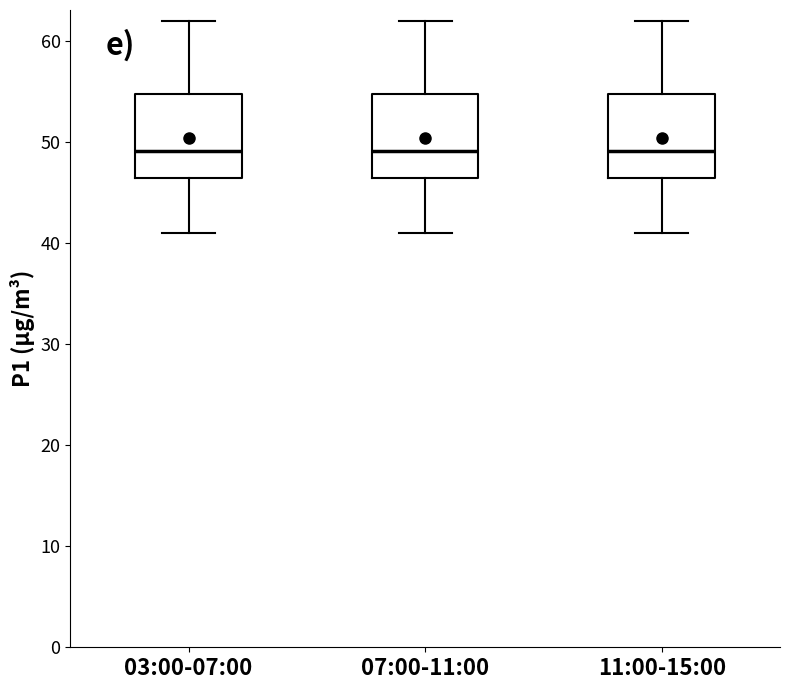

Reading left to right, transcribe this box plot: for each box, give where its median line is, the range the box spans, and where its two whiskers end, as read against the y-axis. The values are not printed on the chart, so give them approximately, as read against the axis.

03:00-07:00: median 49, box 46 to 55, whiskers 41 to 62
07:00-11:00: median 49, box 46 to 55, whiskers 41 to 62
11:00-15:00: median 49, box 46 to 55, whiskers 41 to 62